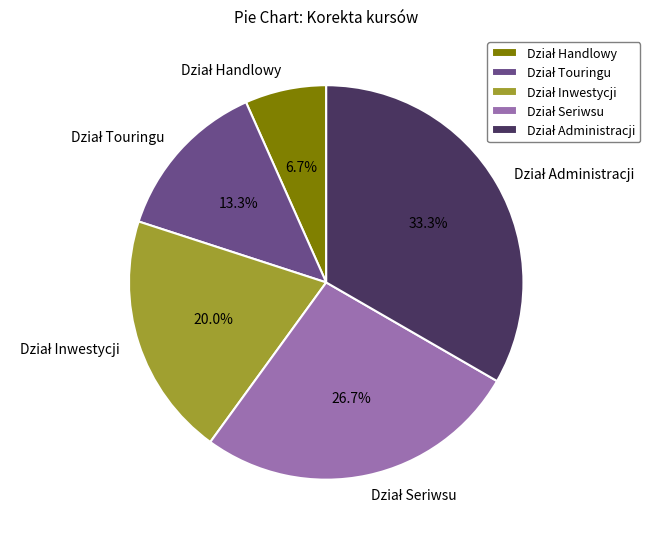

Does any single category account for the majority?

No